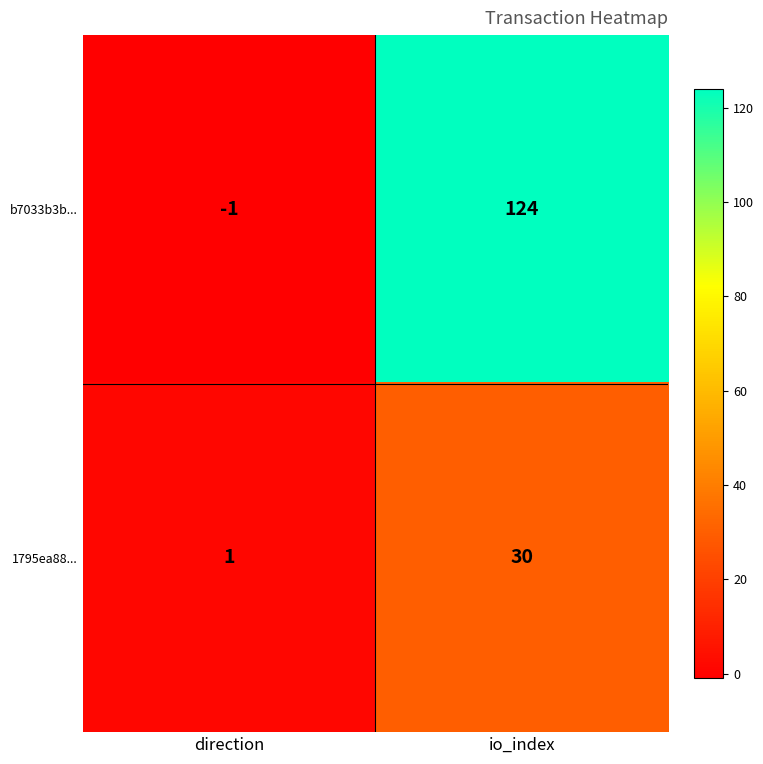

List the series in order of their overall mean, lowest first.

1795ea88..., b7033b3b...